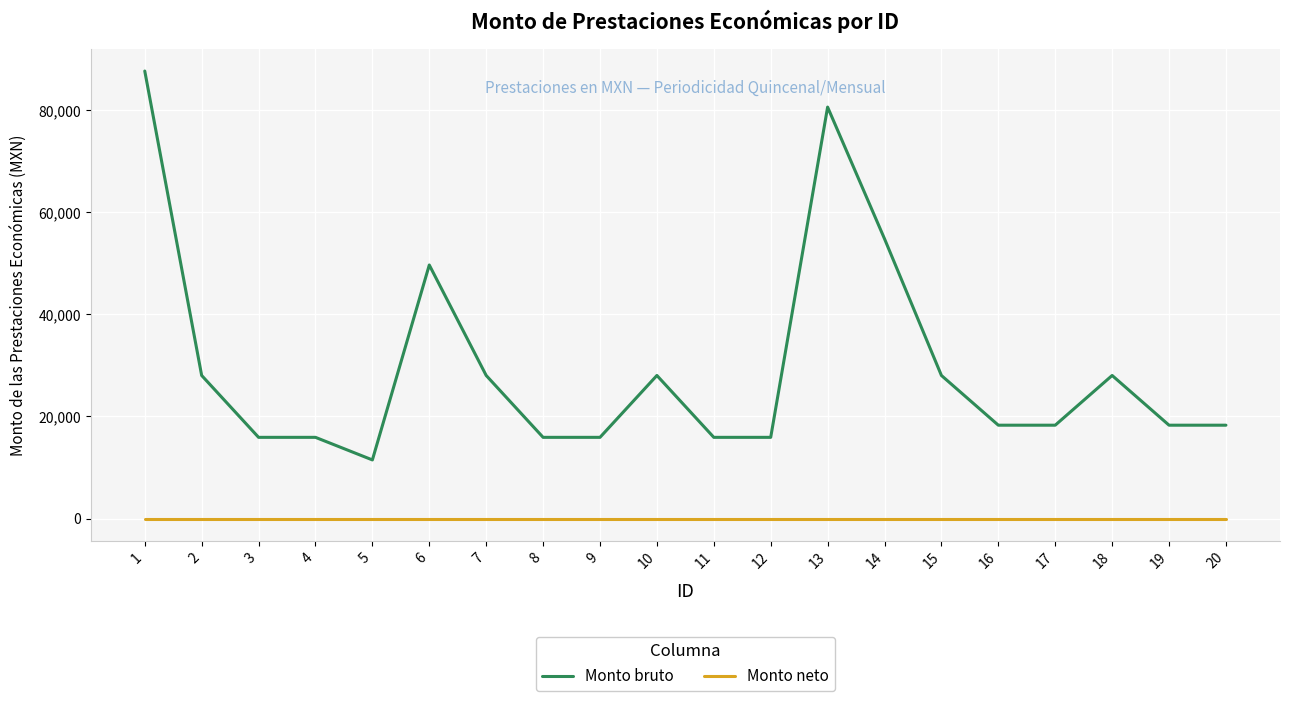

Reading left to right, transcribe all the data shown in this chart.

Monto bruto: 87681	28031	15907	15907	11483	49676	28031	15907	15907	28031	15907	15907	80618	54809	28031	18287	18287	28031	18287	18287
Monto neto: 0	0	0	0	0	0	0	0	0	0	0	0	0	0	0	0	0	0	0	0